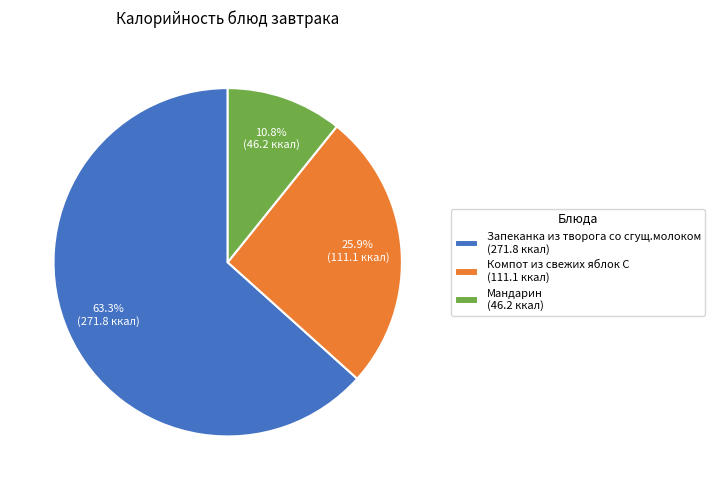

To the nearest percent, what portion does Запеканка из творога со сгущ.молоком represent?

63%